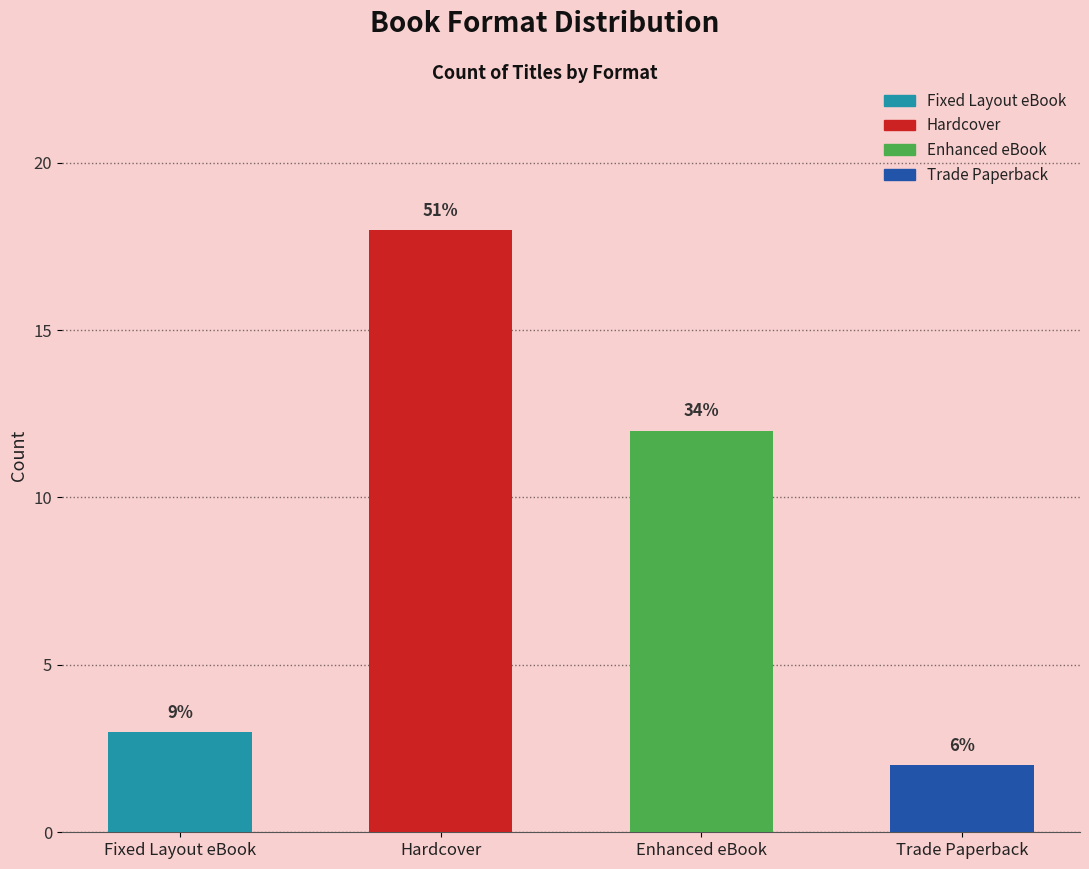

What is the change in value from Hardcover to Trade Paperback?

-16